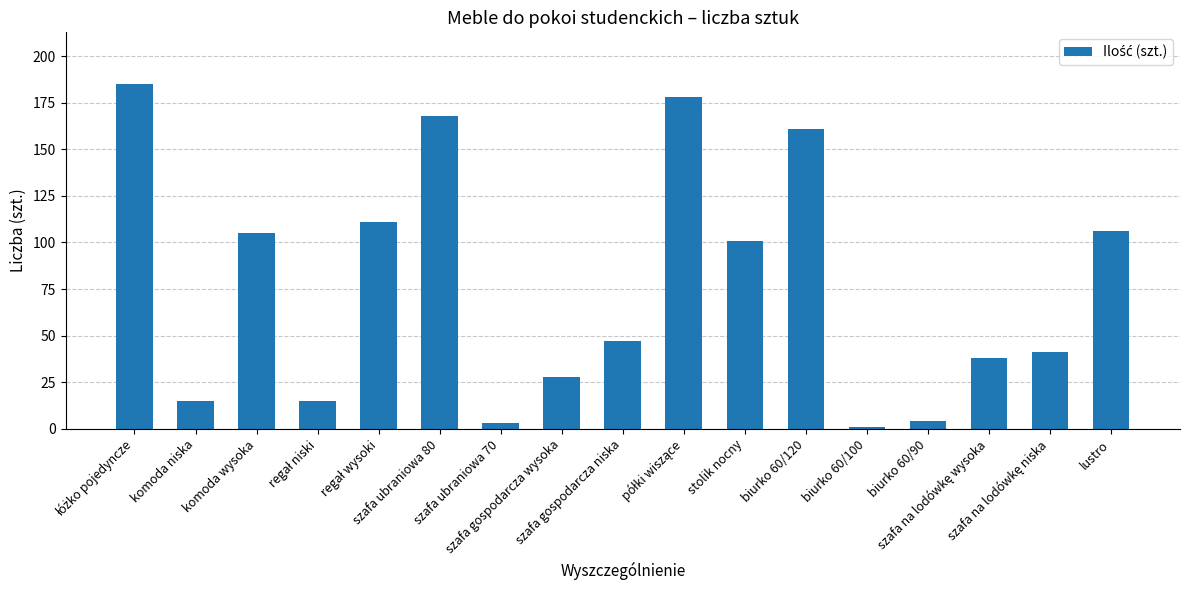

What is the maximum value shown in the chart?

185